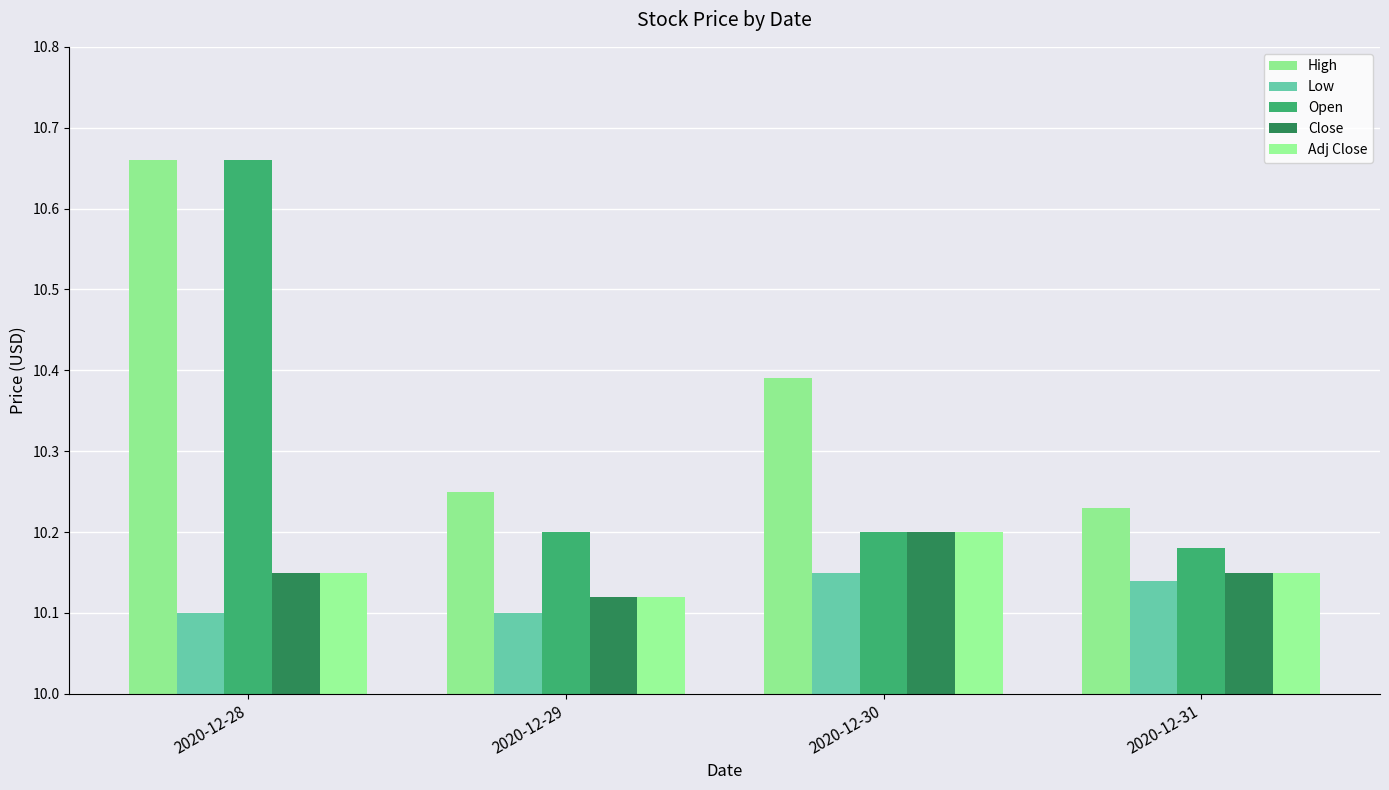

What is the difference between the highest and lowest values at 2020-12-30?

0.2